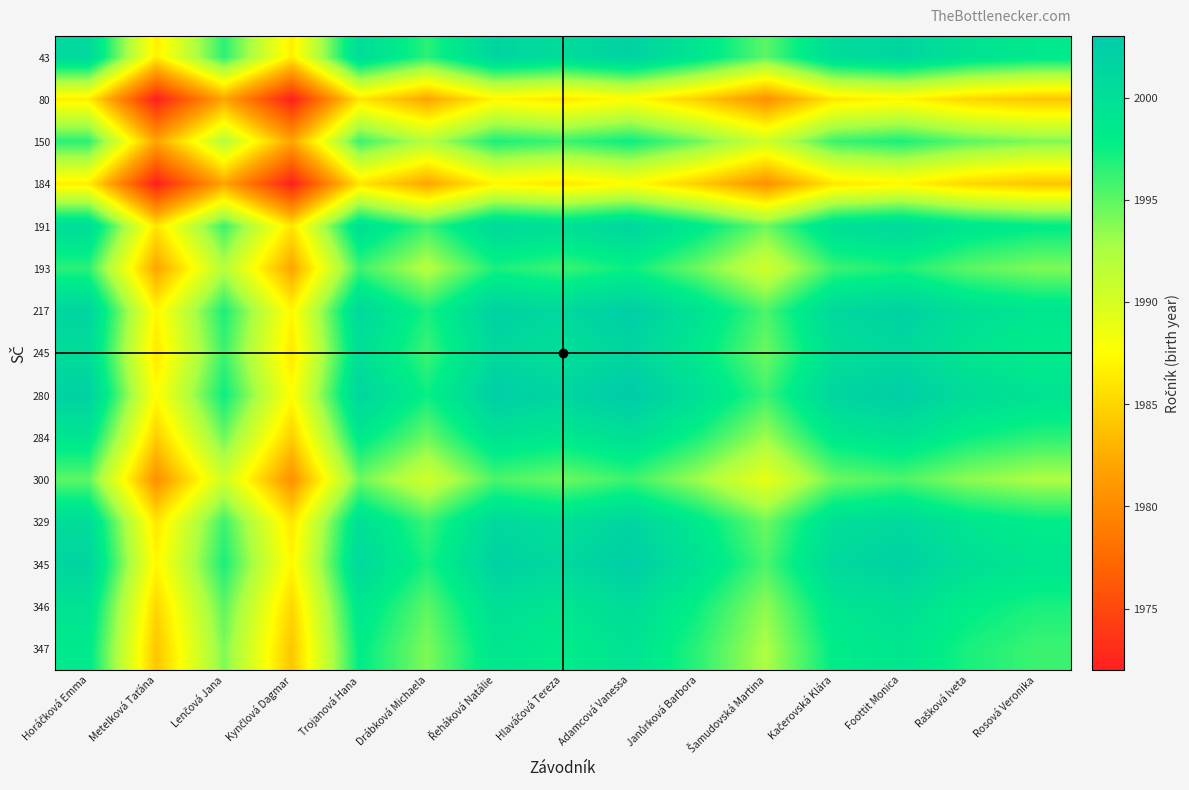

What is the total value across all series at Řeháková Natálie?

29973.0